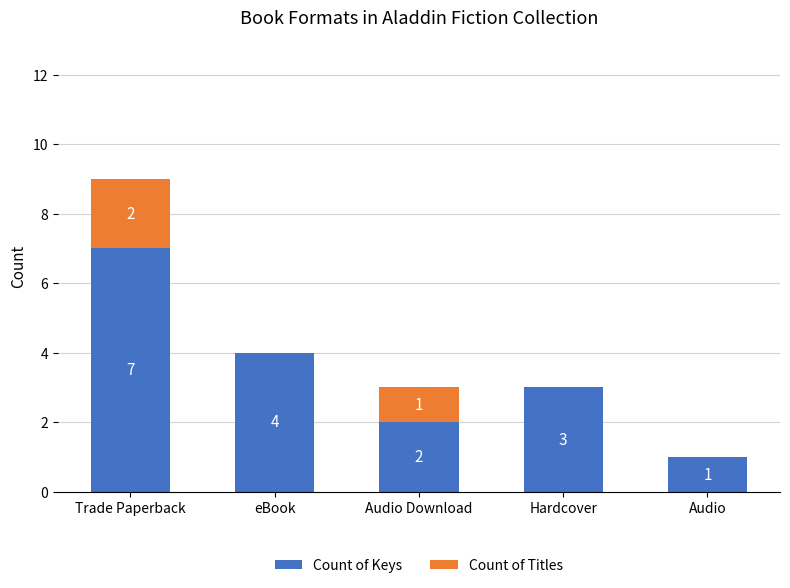

At which label is Count of Keys closest to 4?

eBook